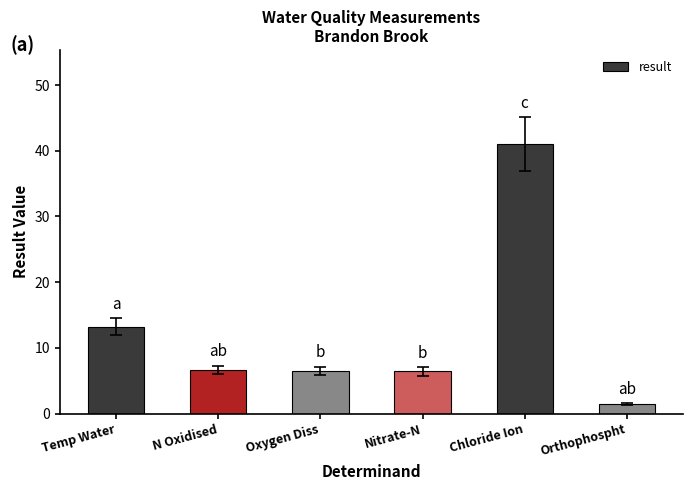

What is the sum of all values?

75.2